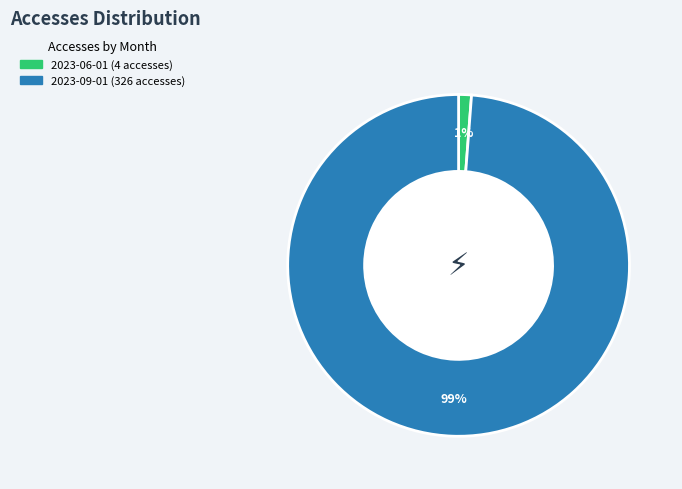

To the nearest percent, what is the difference between the largest and smallest slice percentages?

98%